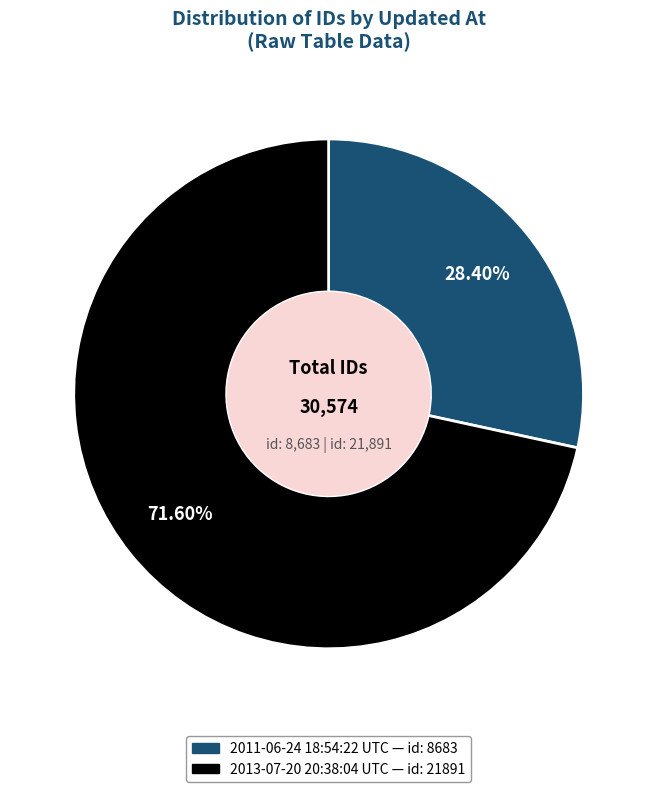

Which has a higher value, 2011-06-24 18:54:22 UTC or 2013-07-20 20:38:04 UTC?

2013-07-20 20:38:04 UTC